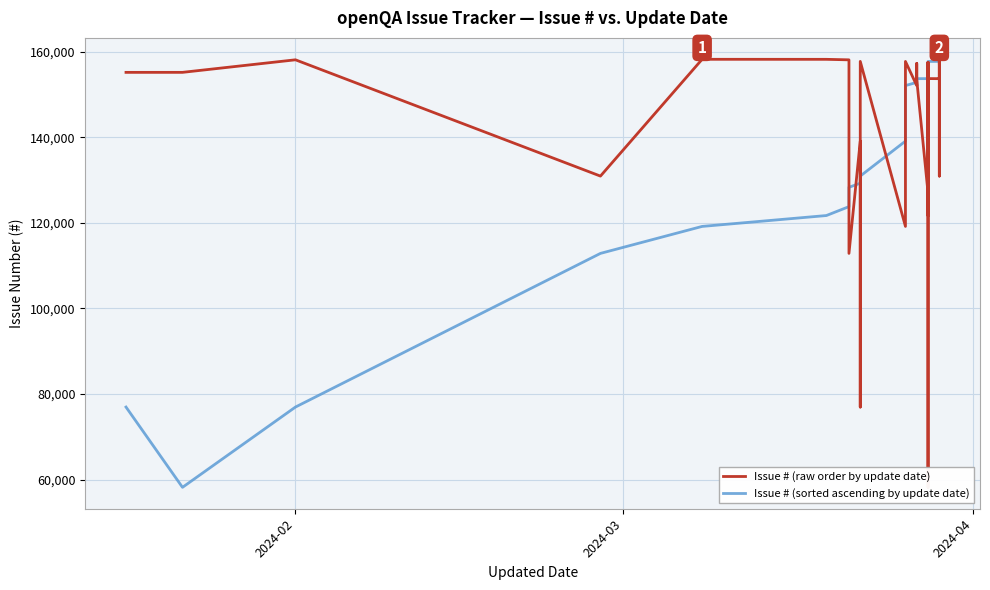

What are all the series names shown in the legend?

Issue # (raw order by update date), Issue # (sorted ascending by update date)